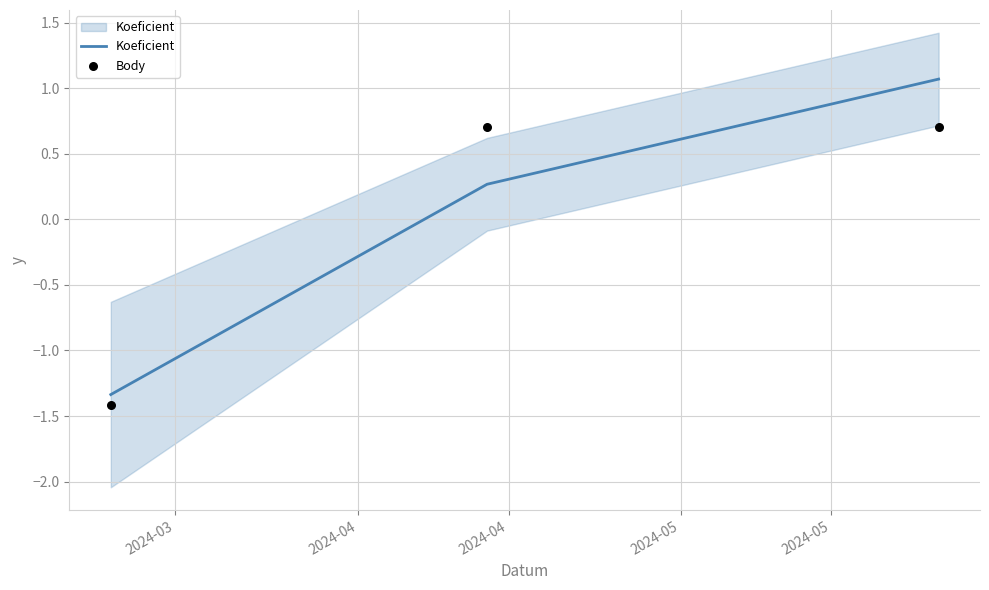

Which series has the widest spread of Y values?

Koeficient